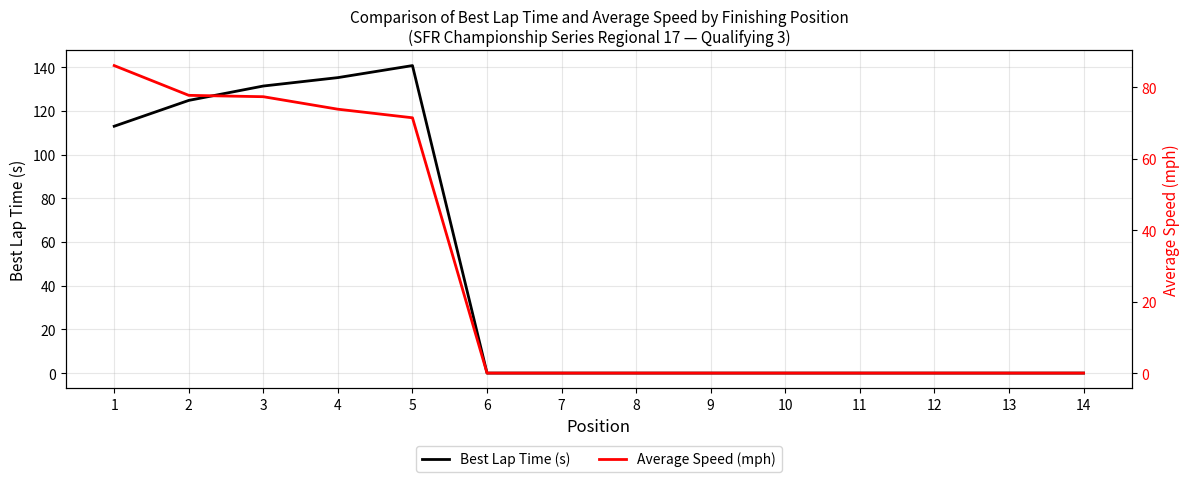

Reading left to right, what are all the values shown in this chart?

Best Lap Time (s): 112.9	124.8	131.3	135.2	140.7	0.0	0.0	0.0	0.0	0.0	0.0	0.0	0.0	0.0
Average Speed (mph): 86.0	77.7	77.3	73.8	71.4	0.0	0.0	0.0	0.0	0.0	0.0	0.0	0.0	0.0